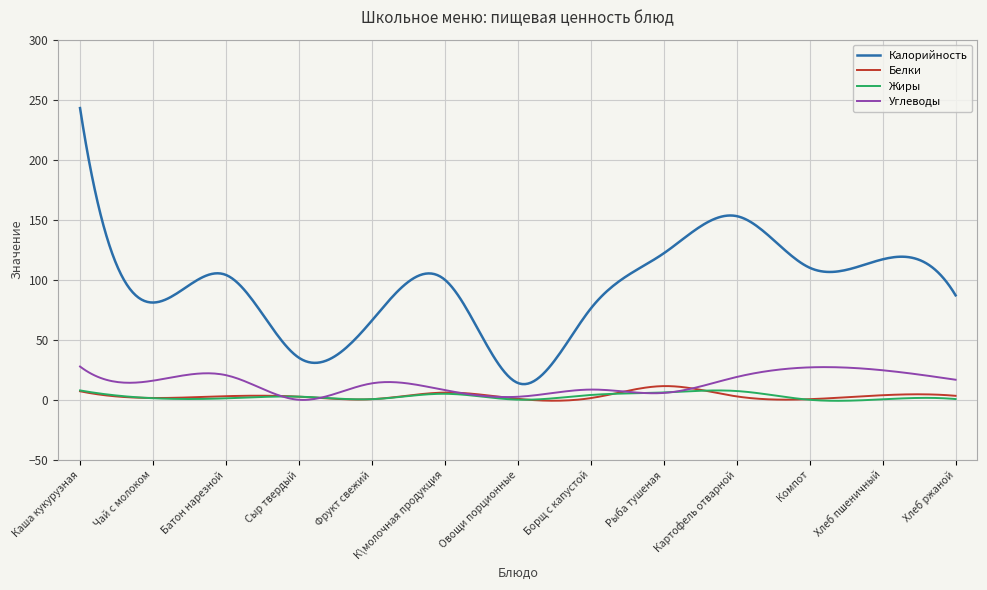

Is this an area chart (filled region under the line)?

No